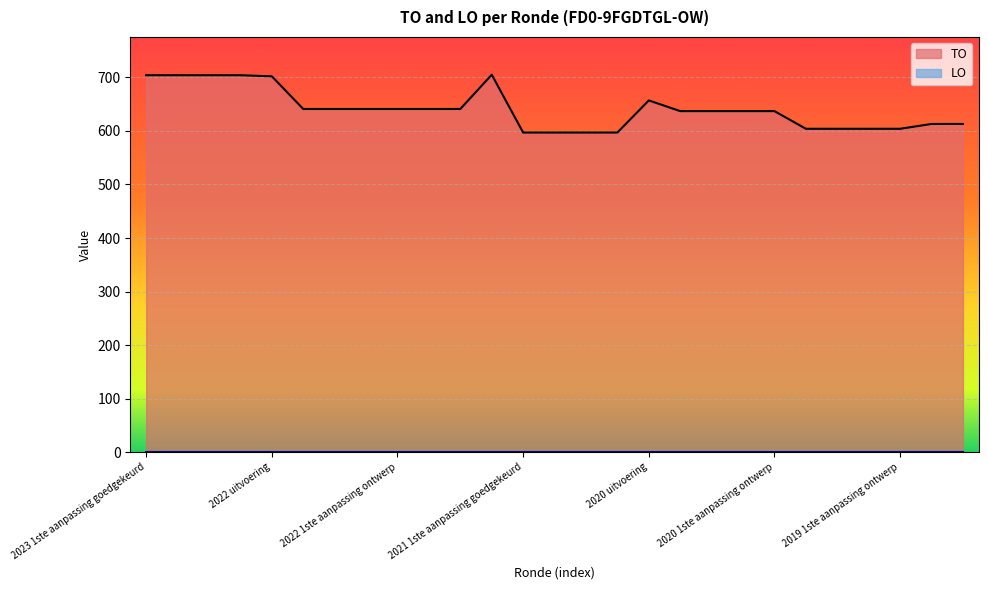

List the labels in order of value, smallest first.

2021 1ste aanpassing goedgekeurd, 2021 1ste aanpassing ontwerp, 2021 Opmaak goedgekeurd, 2021 Opmaak ontwerp, 2020 Opmaak goedgekeurd, 2020 Opmaak ontwerp, 2019 1ste aanpassing goedgekeurd, 2019 1ste aanpassing ontwerp, 2019 opmaak goedgekeurd, 2019 opmaak ontwerp, 2020 2de aanpassing goedgekeurd, 2020 2de aanpassing ontwerp, 2020 1ste aanpassing goedgekeurd, 2020 1ste aanpassing ontwerp, 2022 2de aanpassing goedgekeurd, 2022 2de aanpassing ontwerp, 2022 1ste aanpassing goedgekeurd, 2022 1ste aanpassing ontwerp, 2022 Opmaak goedgekeurd, 2022 Opmaak ontwerp, 2020 uitvoering, 2022 uitvoering, 2023 1ste aanpassing goedgekeurd, 2023 1ste aanpassing ontwerp, 2023 Opmaak goedgekeurd, 2023 Opmaak ontwerp, 2021 uitvoering